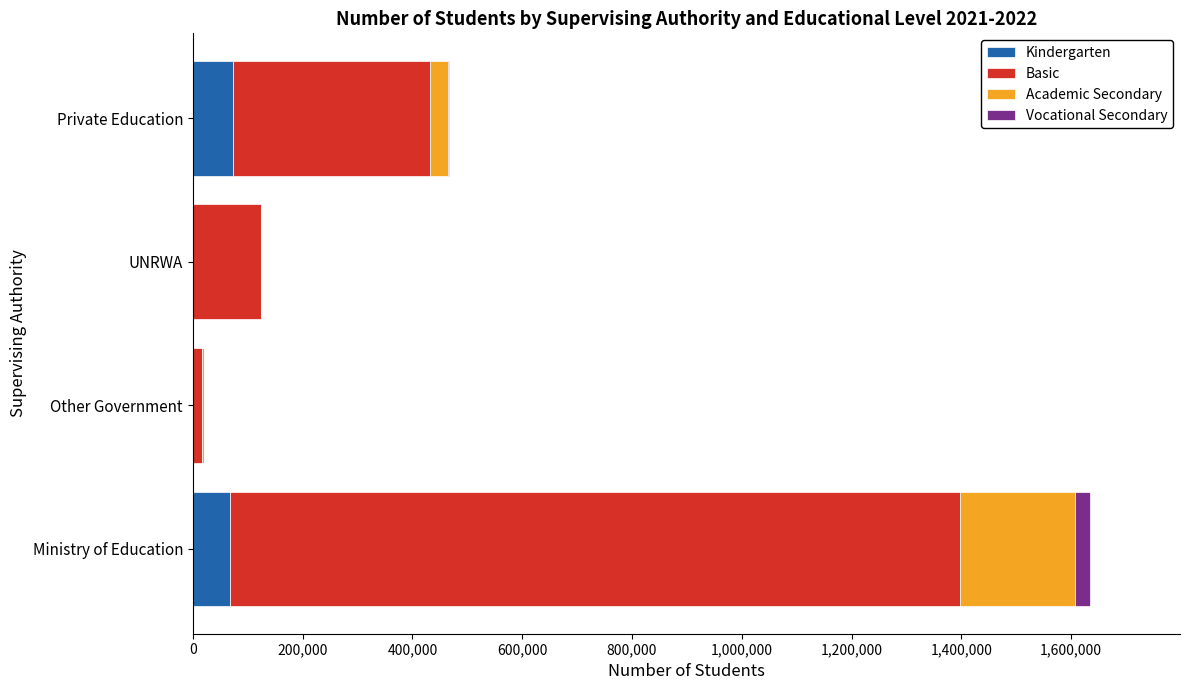

What is the total value across all series at UNRWA?

123440